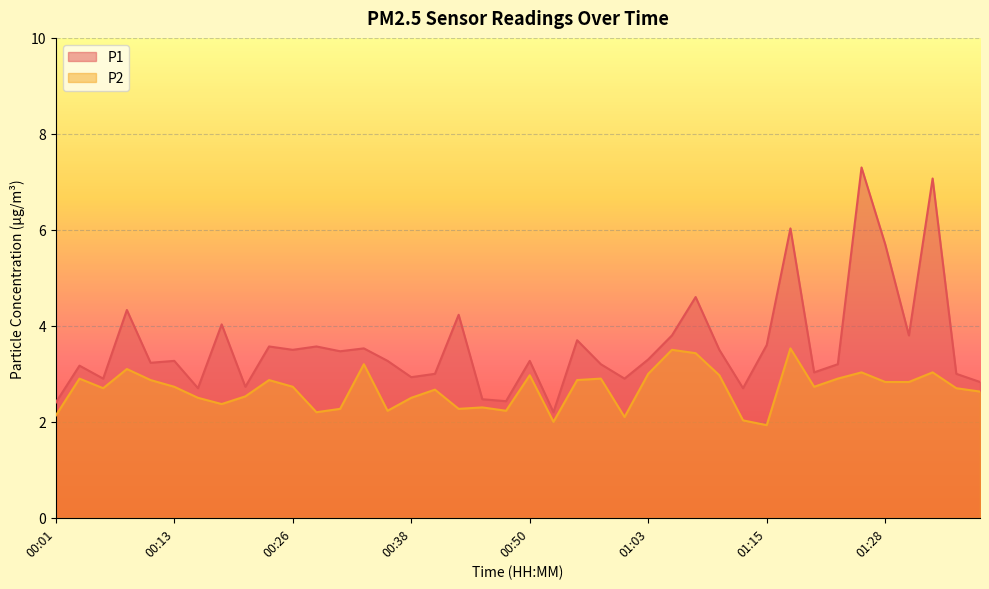

At how many categories does at least one series exceed 4?

8